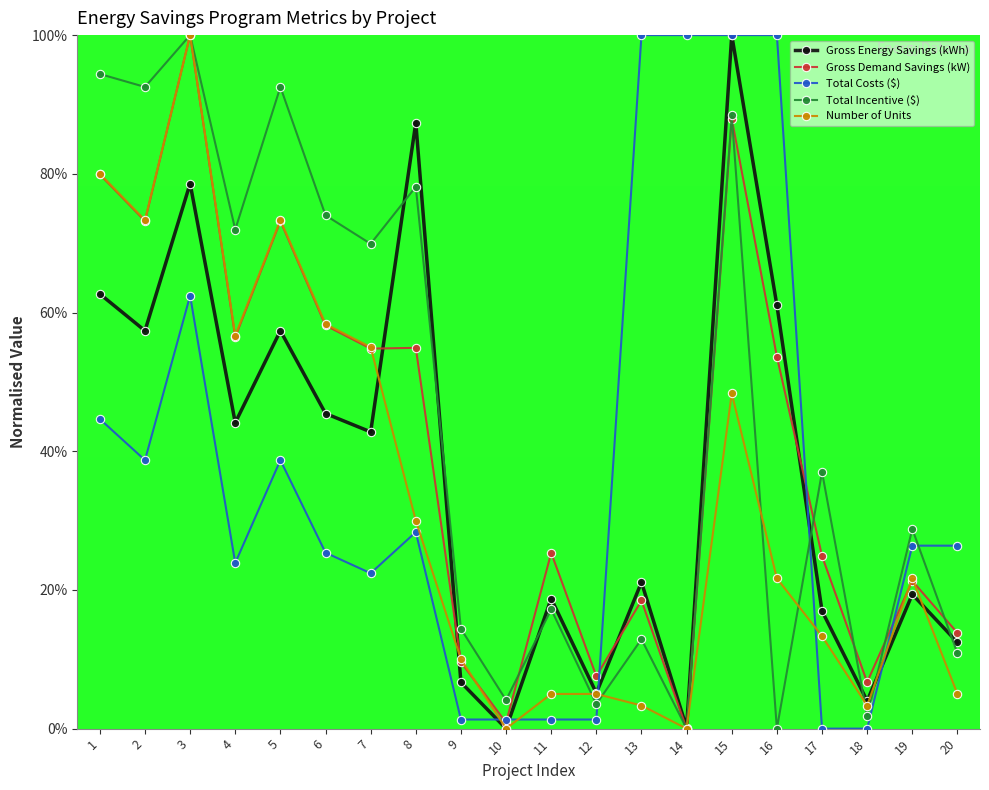

Does the chart display data point markers on the line(s)?

Yes